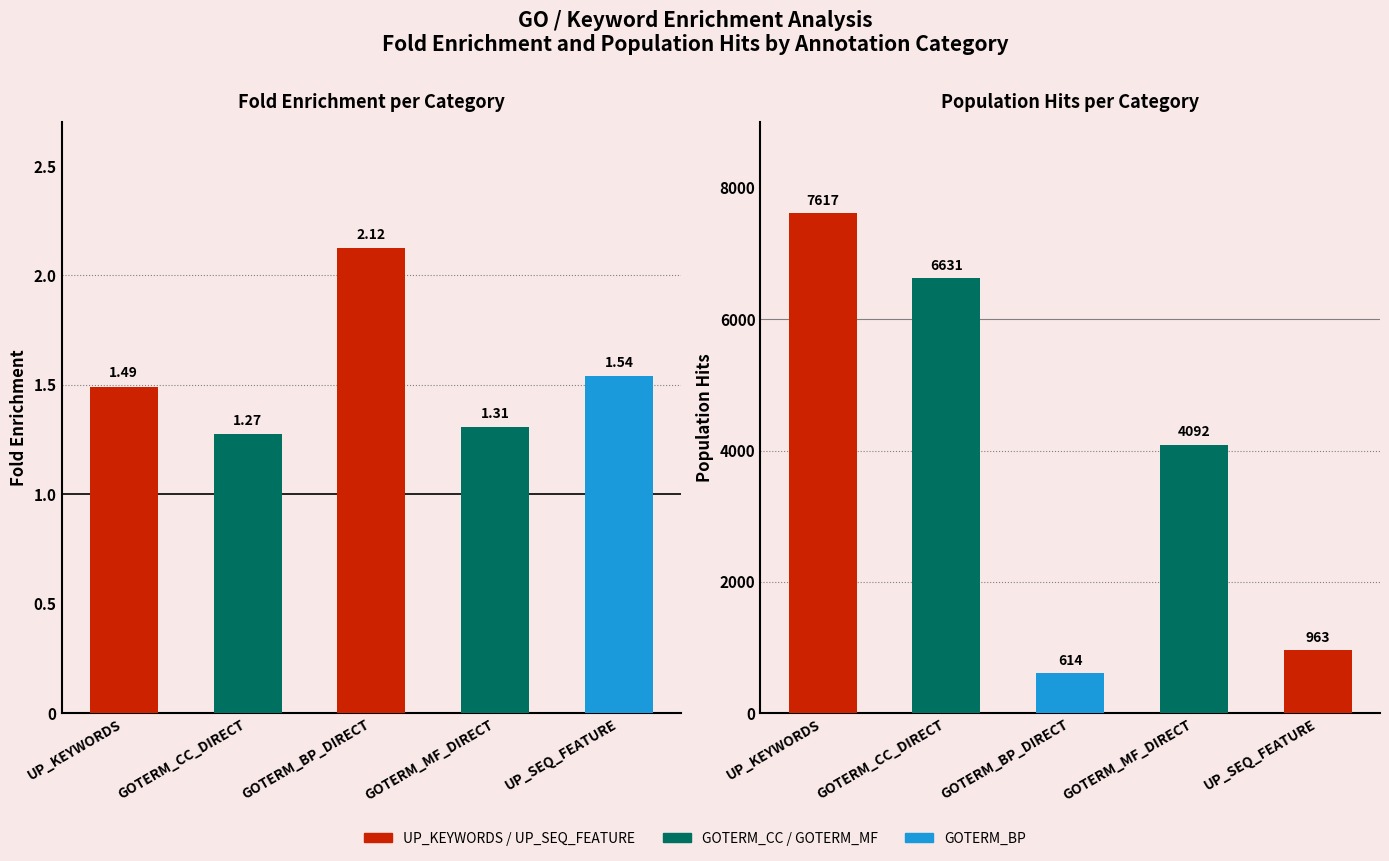

List the series in order of their peak value, lowest first.

Fold Enrichment, Pop Hits